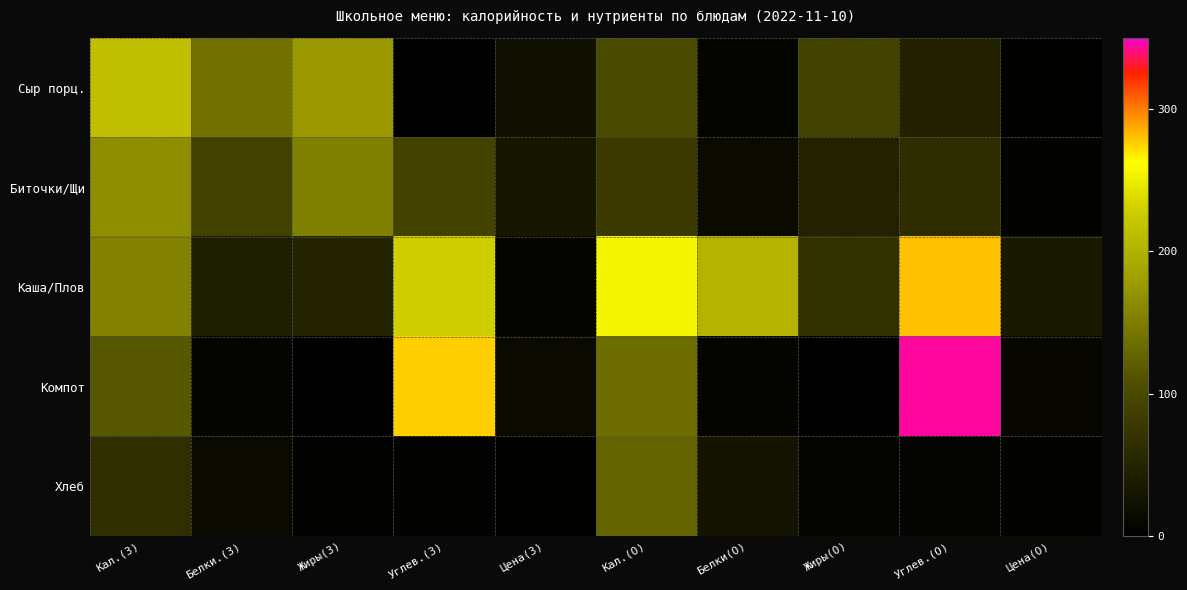

Between Жиры(З) and Кал.(З), which is larger?

Кал.(З)